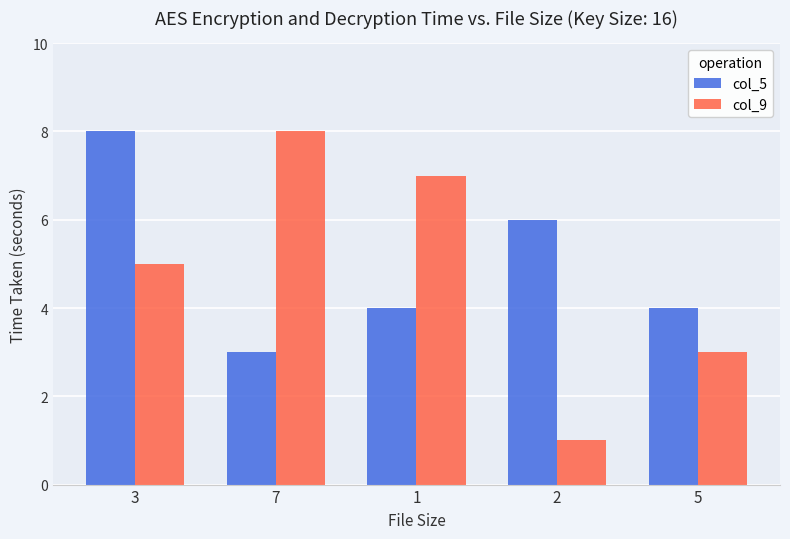

How many categories are shown in the chart?

5